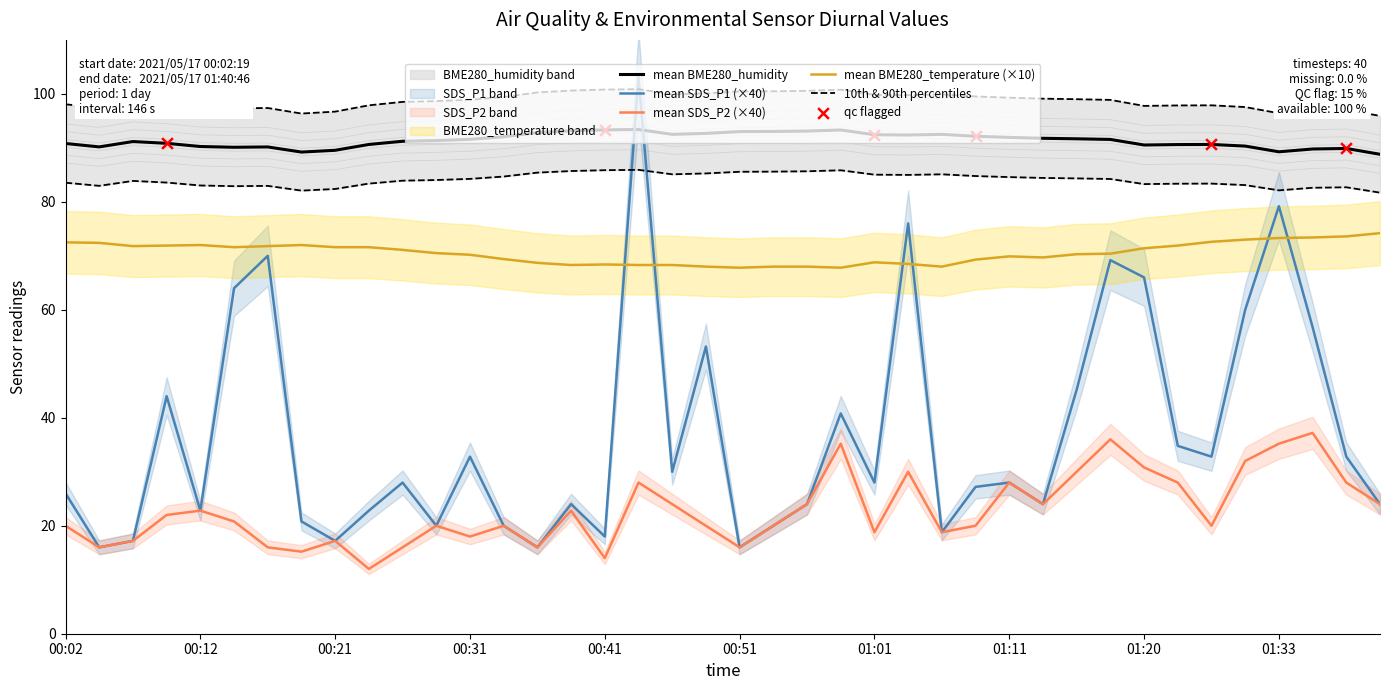

Which series has the widest spread of Y values?

SDS_P1